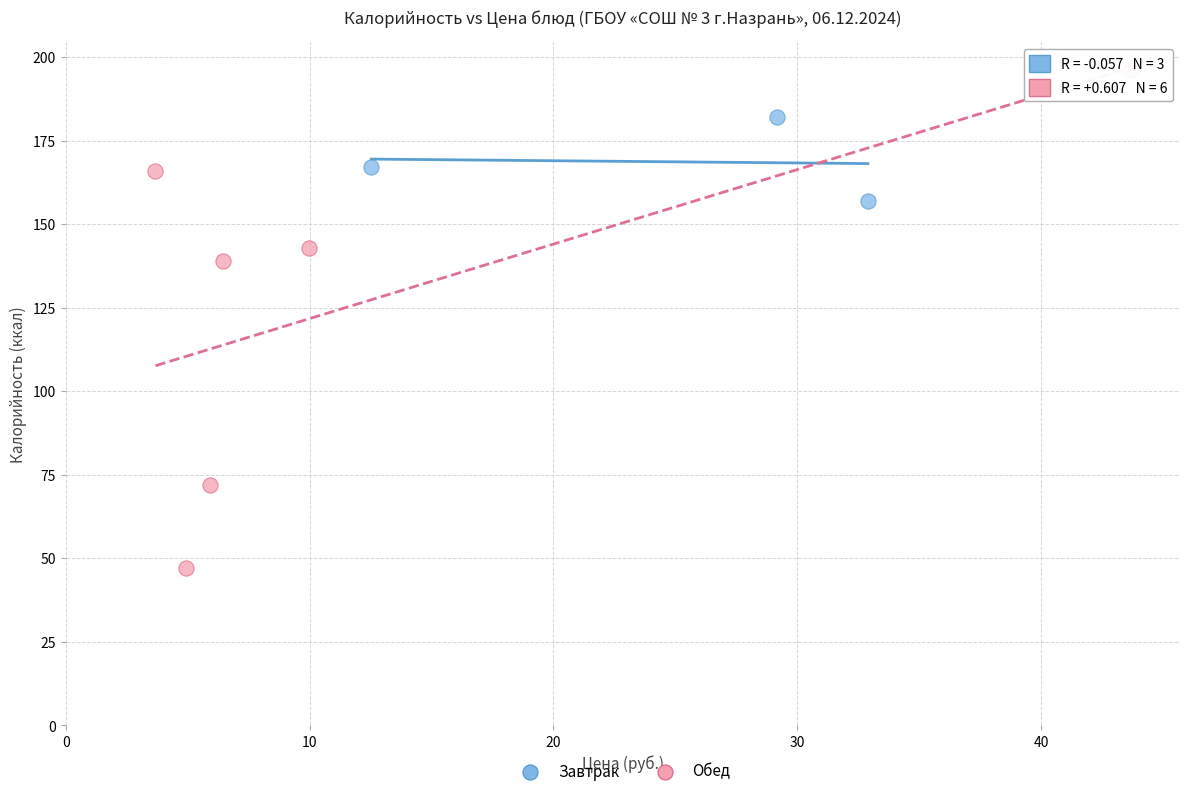

Which series has the largest Y range (max minus min)?

Обед